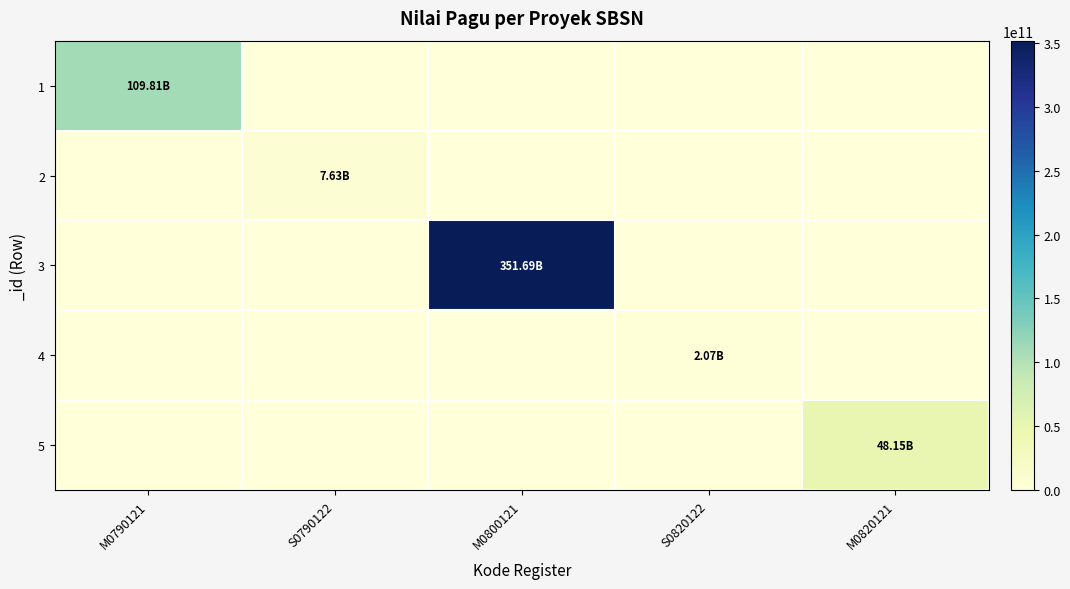

How many distinct data groups are displayed?

5